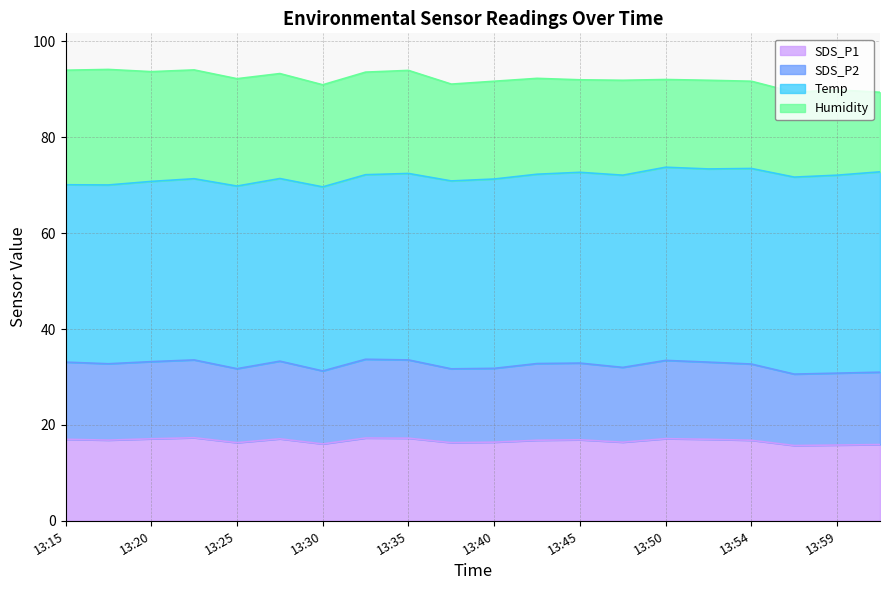

The SDS_P2 series shows 31.0 at 14:02. True or false?

True